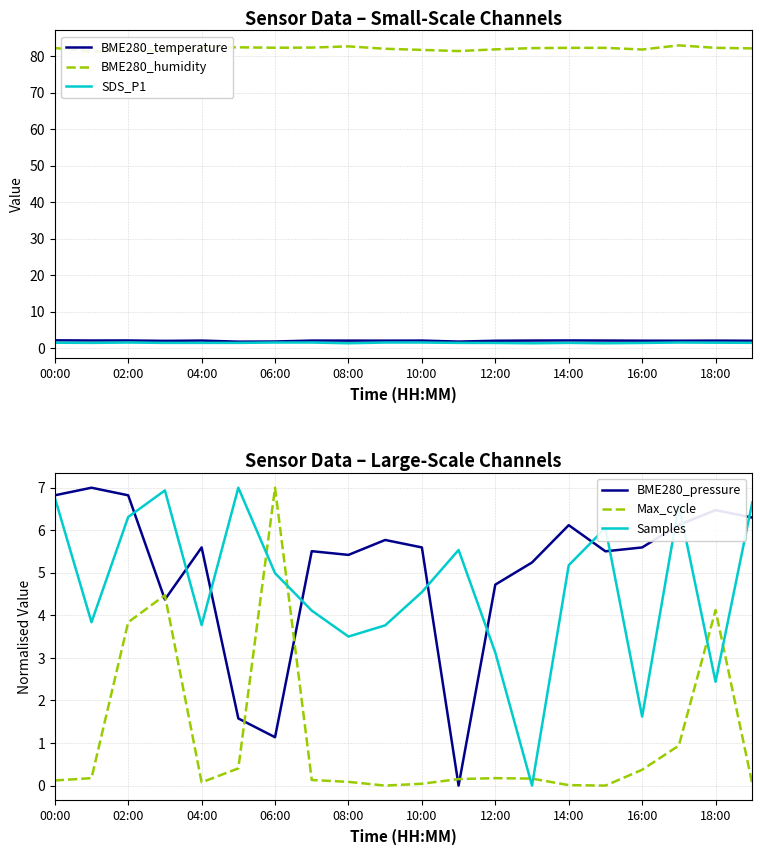

The BME280_temperature series shows 2.2 at 14:00. True or false?

True